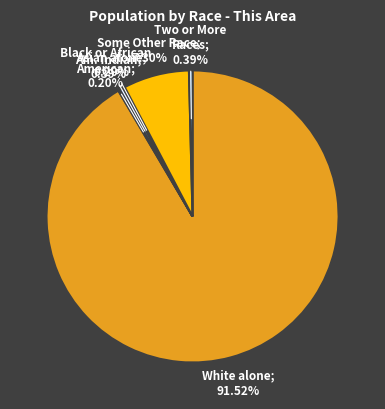

How many slices are in this pie chart?

6